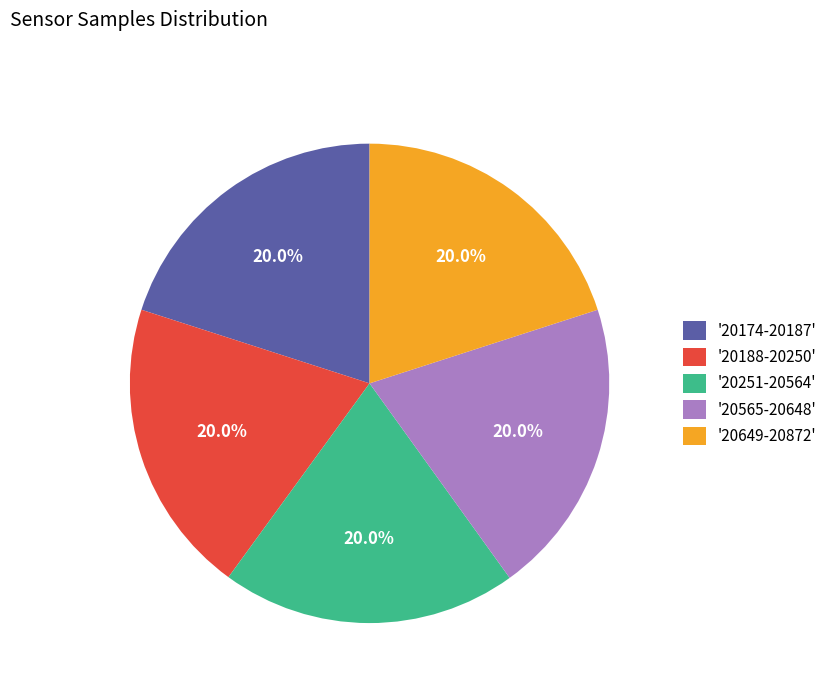

Is there a majority slice in this chart?

No